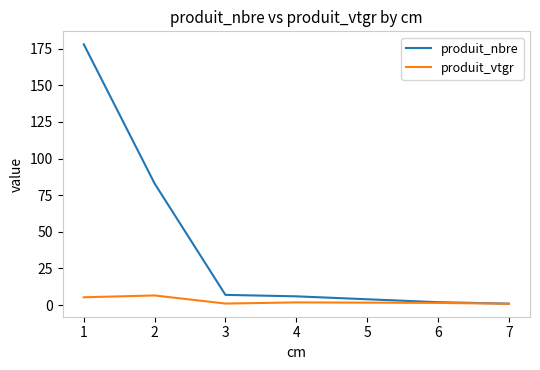

Is the value of produit_vtgr at 6 greater than the value of produit_nbre at 1?

No